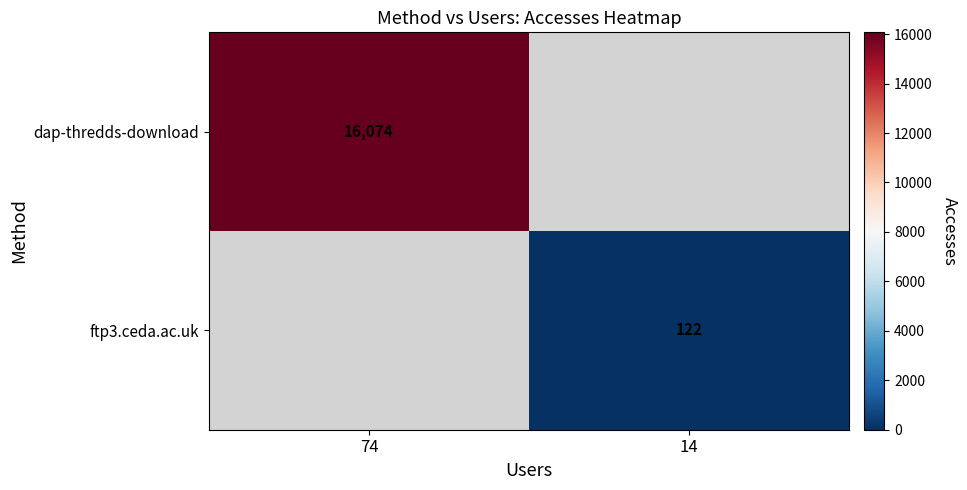

True or false: ftp3.ceda.ac.uk has a value of 122 at 14.

True